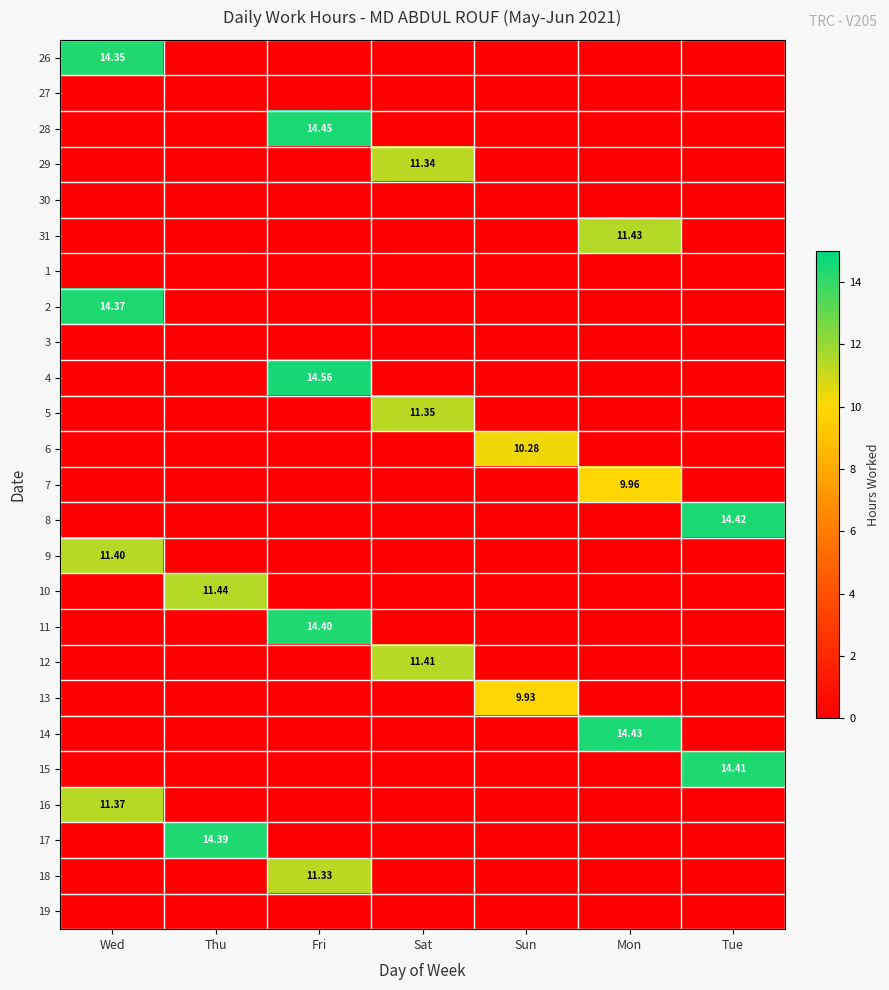

What is the total value across all series at Mon?

35.8